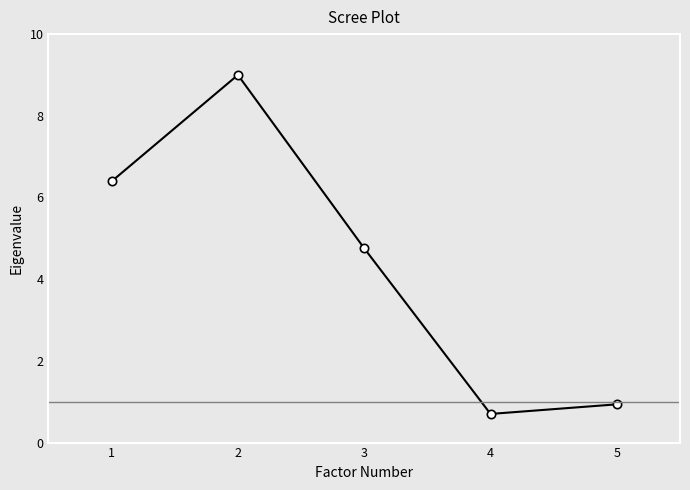

At which label is the value closest to 4?

3